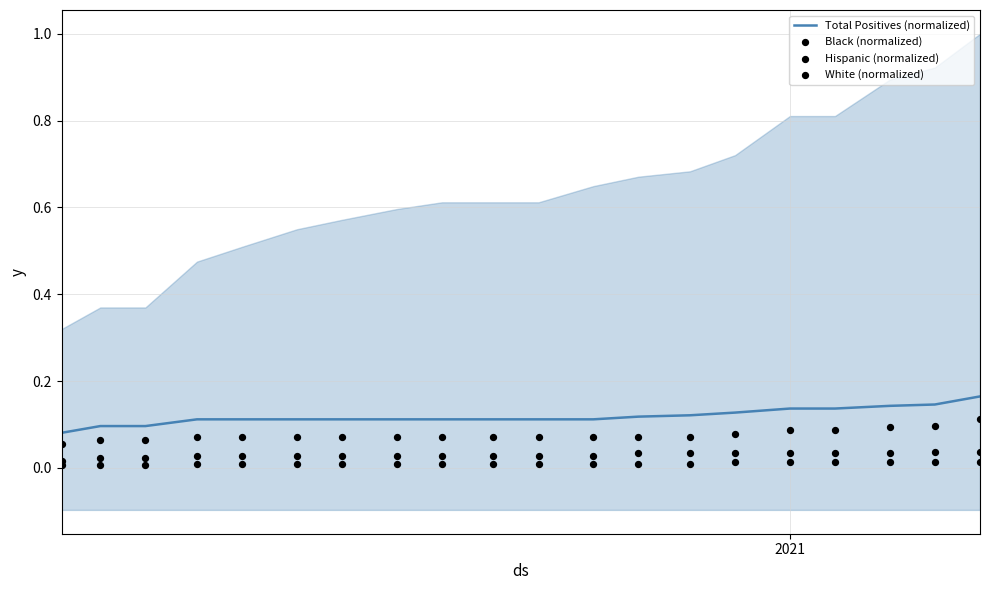

Which series has the largest Y range (max minus min)?

Total Positives (normalized)